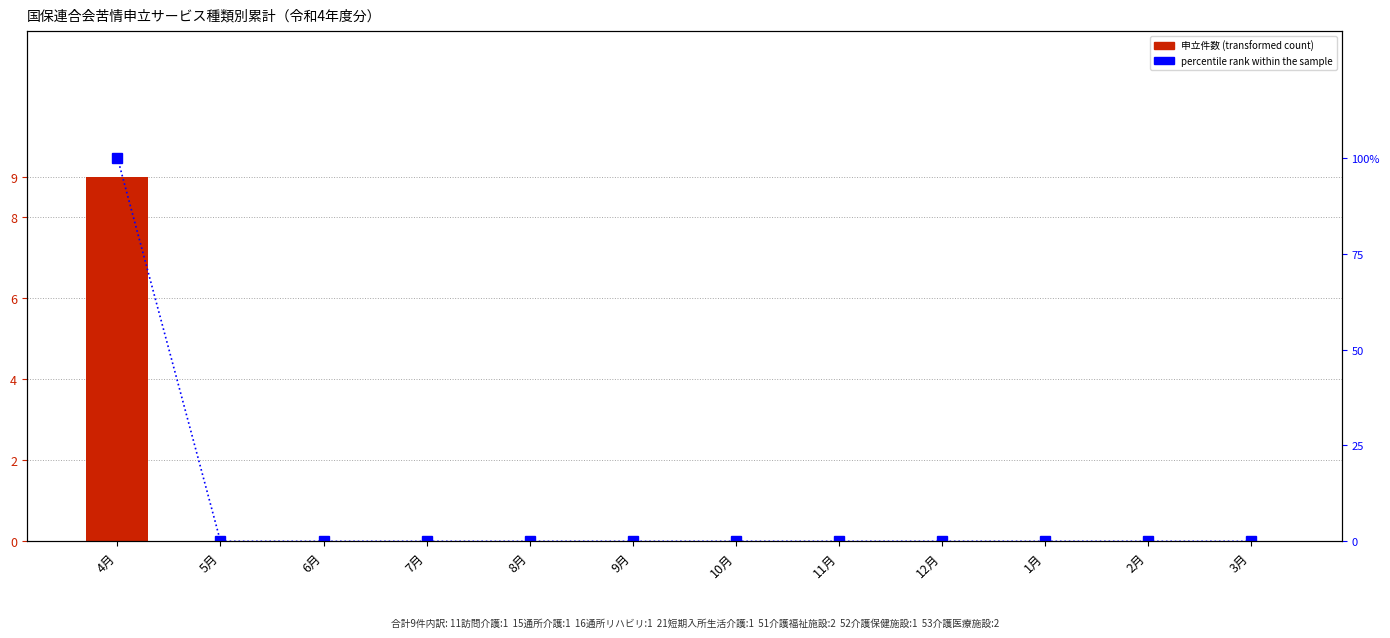

At which category is the sum across all series the highest?

4月